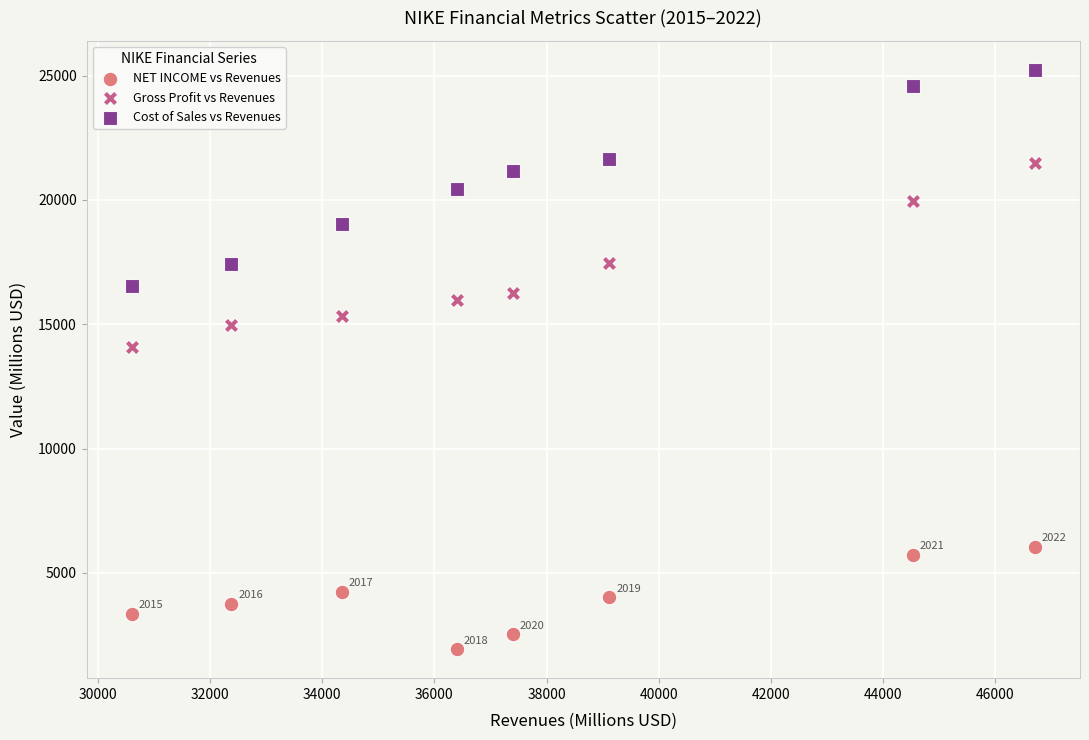

Across all series, what Y value is closest to 13582?

14067